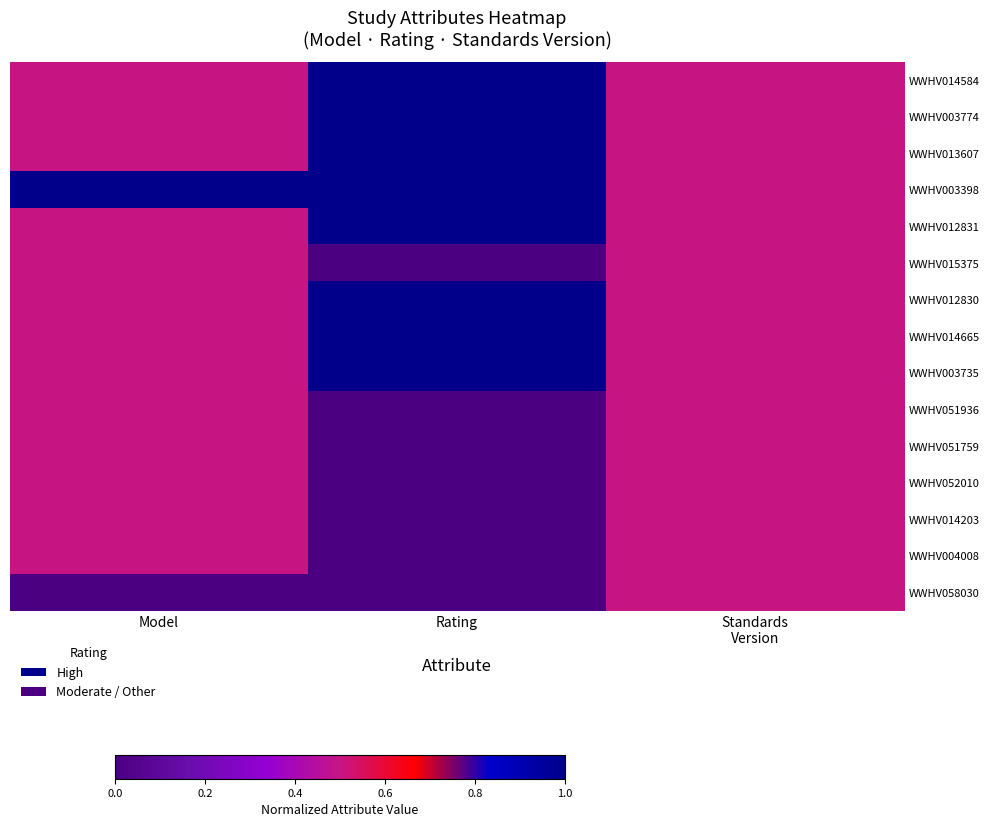

Reading left to right, what are all the values shown in this chart?

WWHV014584: Model=0.5	Rating=1.0	Standards
Version=0.5
WWHV003774: Model=0.5	Rating=1.0	Standards
Version=0.5
WWHV013607: Model=0.5	Rating=1.0	Standards
Version=0.5
WWHV003398: Model=1.0	Rating=1.0	Standards
Version=0.5
WWHV012831: Model=0.5	Rating=1.0	Standards
Version=0.5
WWHV015375: Model=0.5	Rating=0.0	Standards
Version=0.5
WWHV012830: Model=0.5	Rating=1.0	Standards
Version=0.5
WWHV014665: Model=0.5	Rating=1.0	Standards
Version=0.5
WWHV003735: Model=0.5	Rating=1.0	Standards
Version=0.5
WWHV051936: Model=0.5	Rating=0.0	Standards
Version=0.5
WWHV051759: Model=0.5	Rating=0.0	Standards
Version=0.5
WWHV052010: Model=0.5	Rating=0.0	Standards
Version=0.5
WWHV014203: Model=0.5	Rating=0.0	Standards
Version=0.5
WWHV004008: Model=0.5	Rating=0.0	Standards
Version=0.5
WWHV058030: Model=0.0	Rating=0.0	Standards
Version=0.5